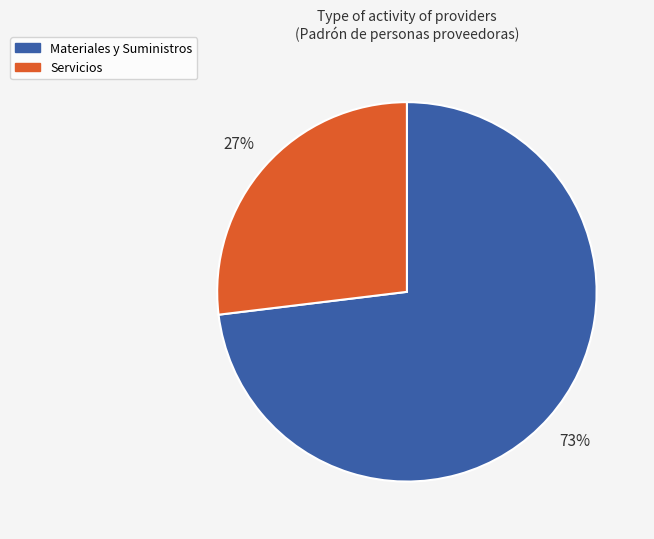

How many slices are in this pie chart?

2